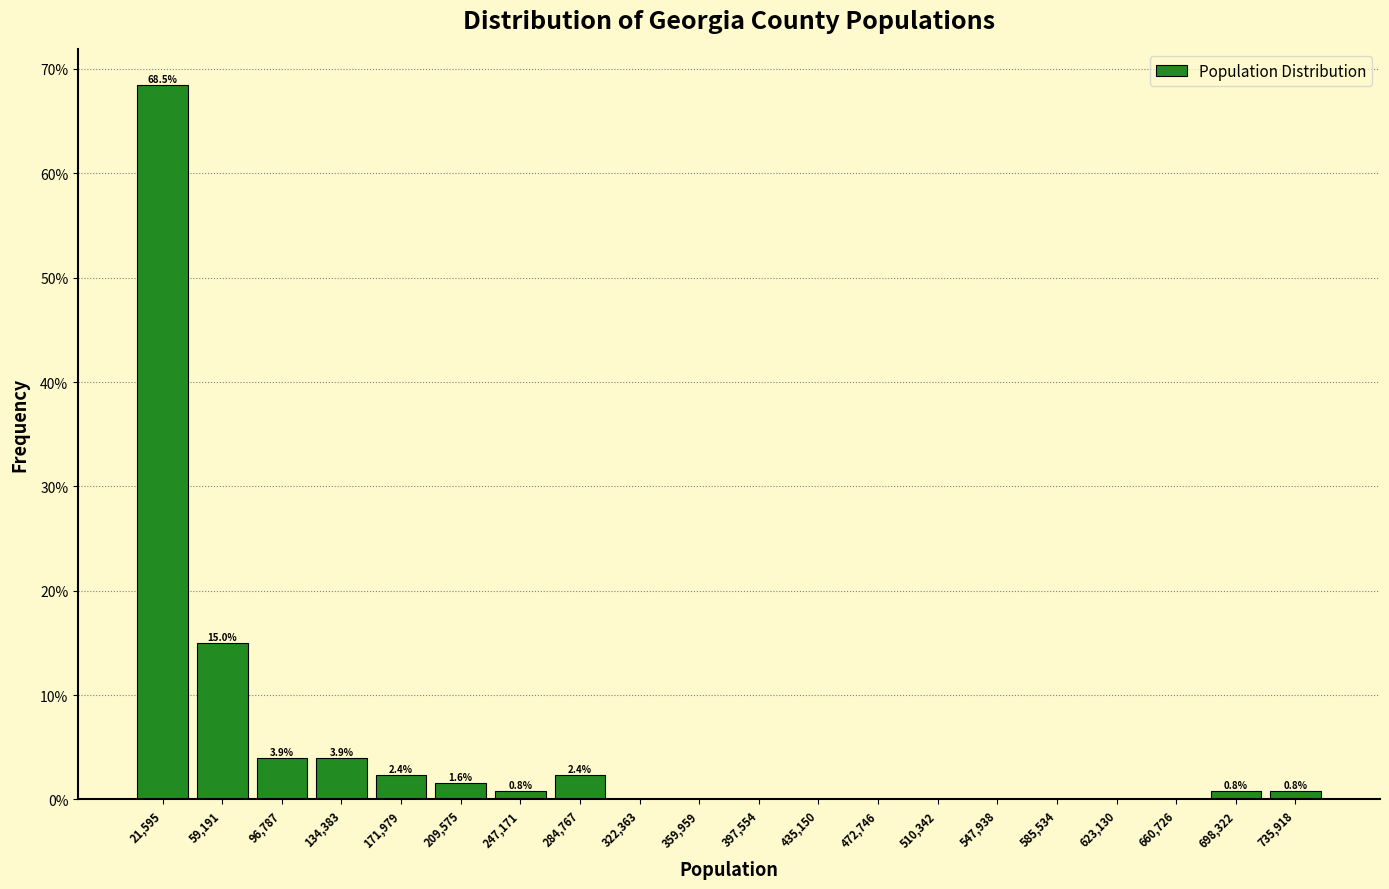

Which range on the x-axis has the tallest bar?

5000 to 40000